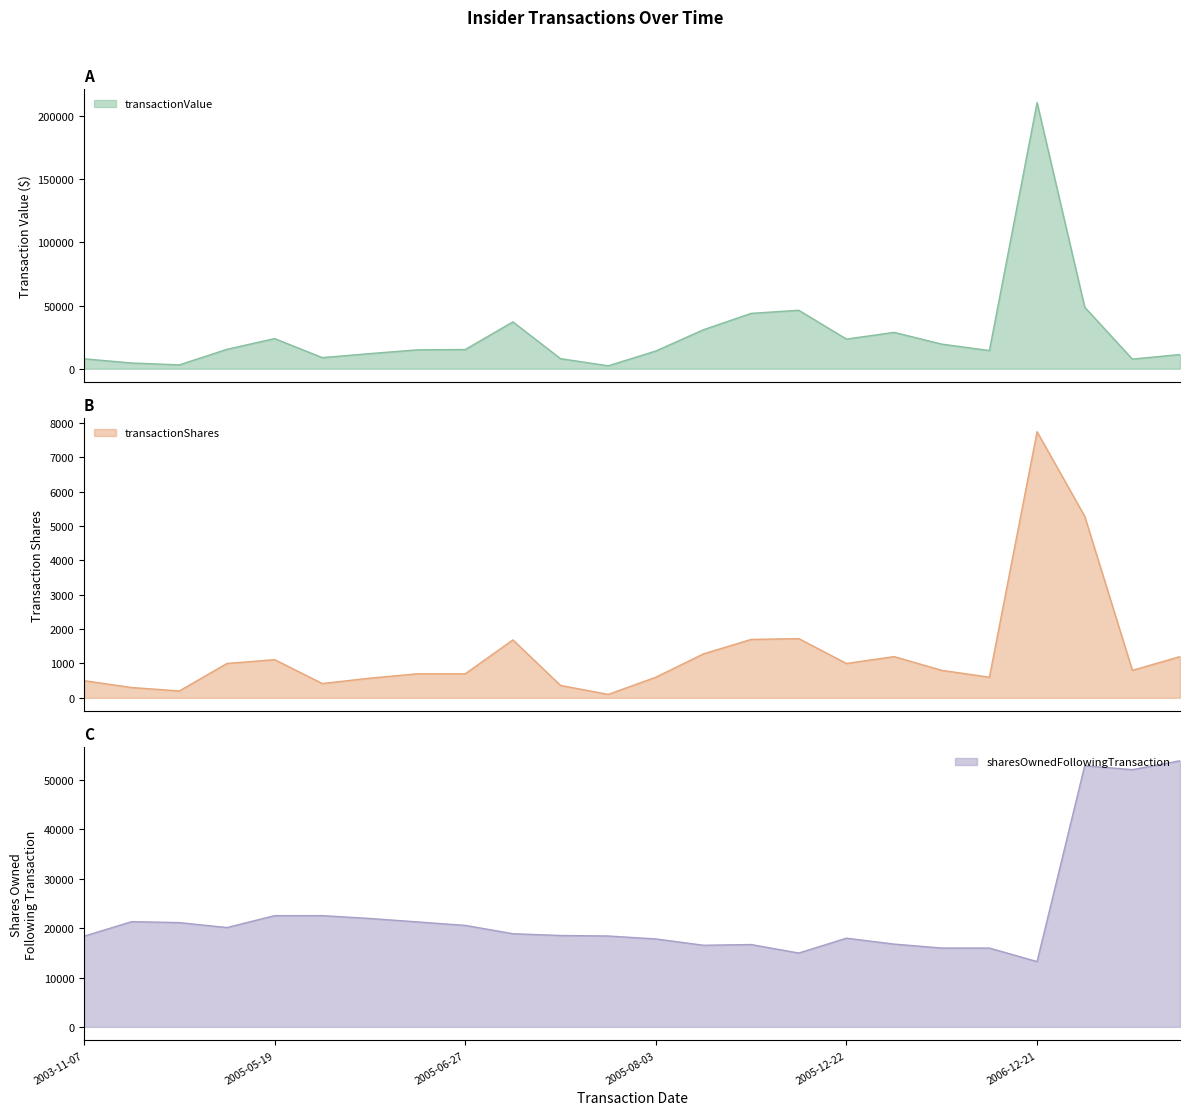

What is the maximum value shown in the chart?

210623